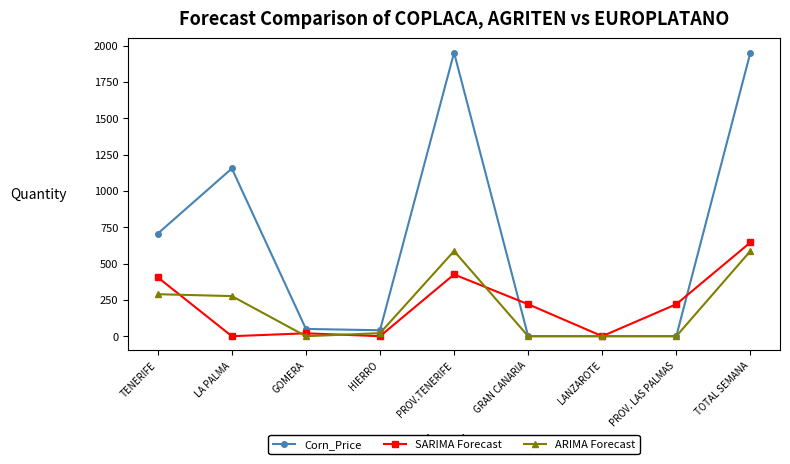

What position from the right is LANZAROTE?

3